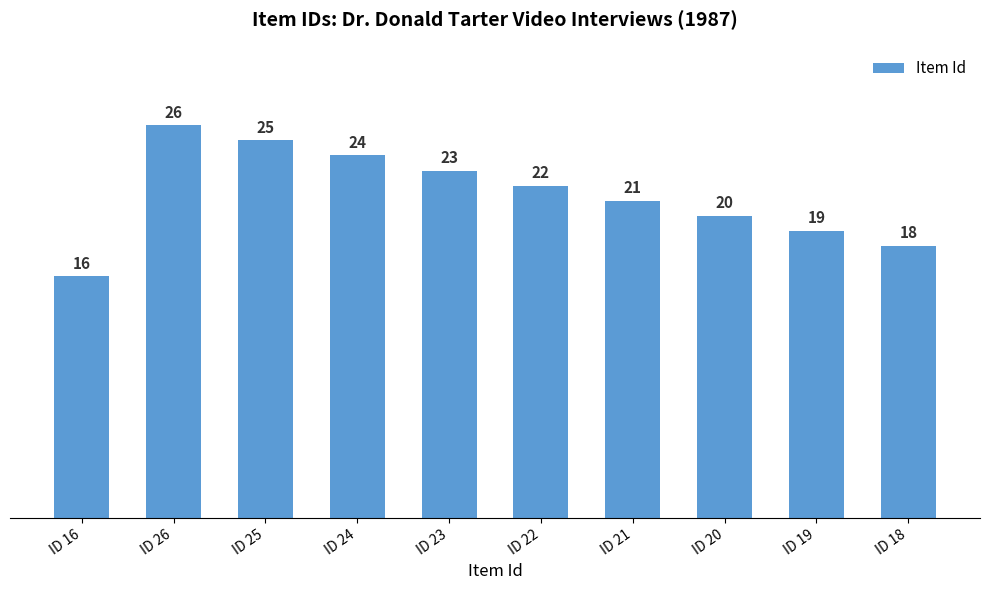

Is it true that the value at ID 23 is 23?

True